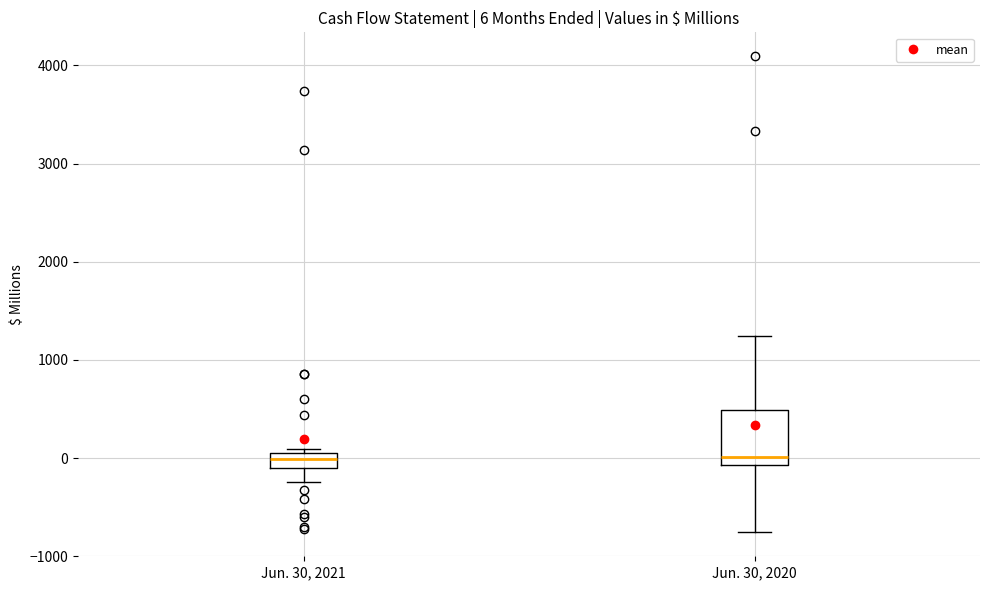

Comparing the boxes themselves (not the whiskers), which one is the tallest?

Jun. 30, 2020